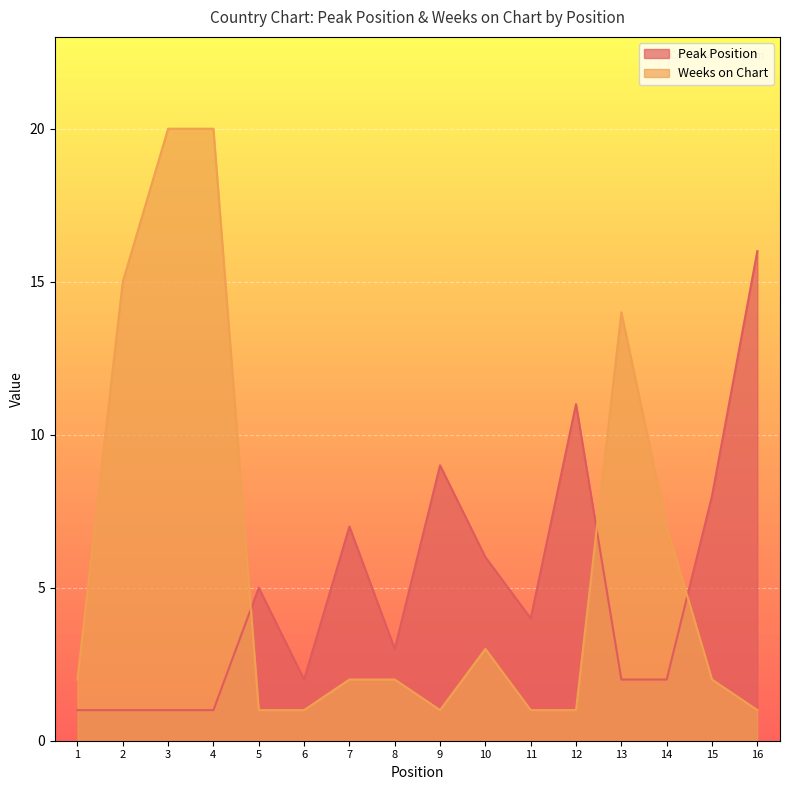

Between 9 and 16, which series saw the biggest shift?

Peak Position